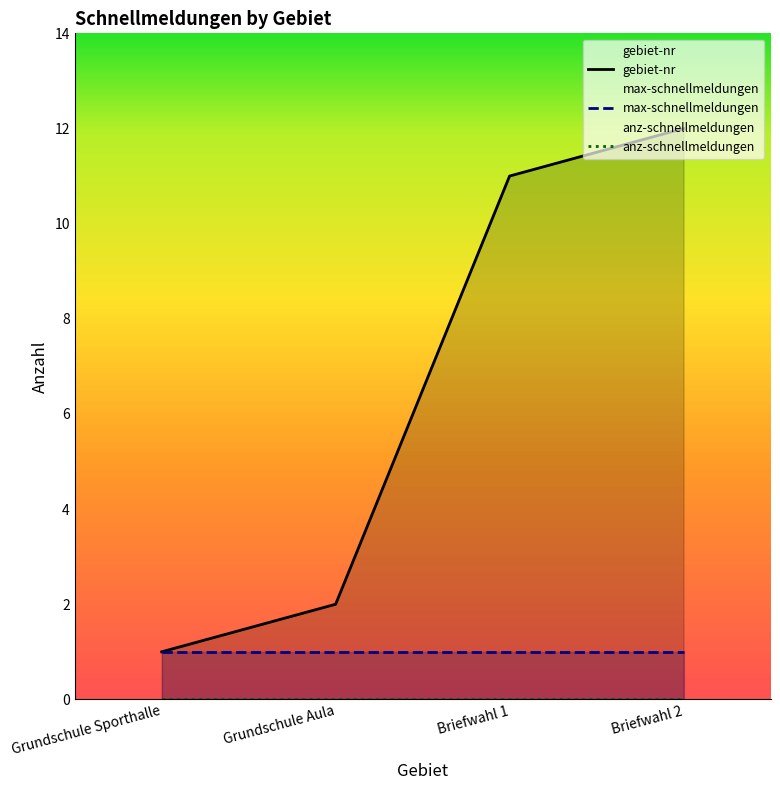

How many values in the gebiet-nr series exceed 11?

1